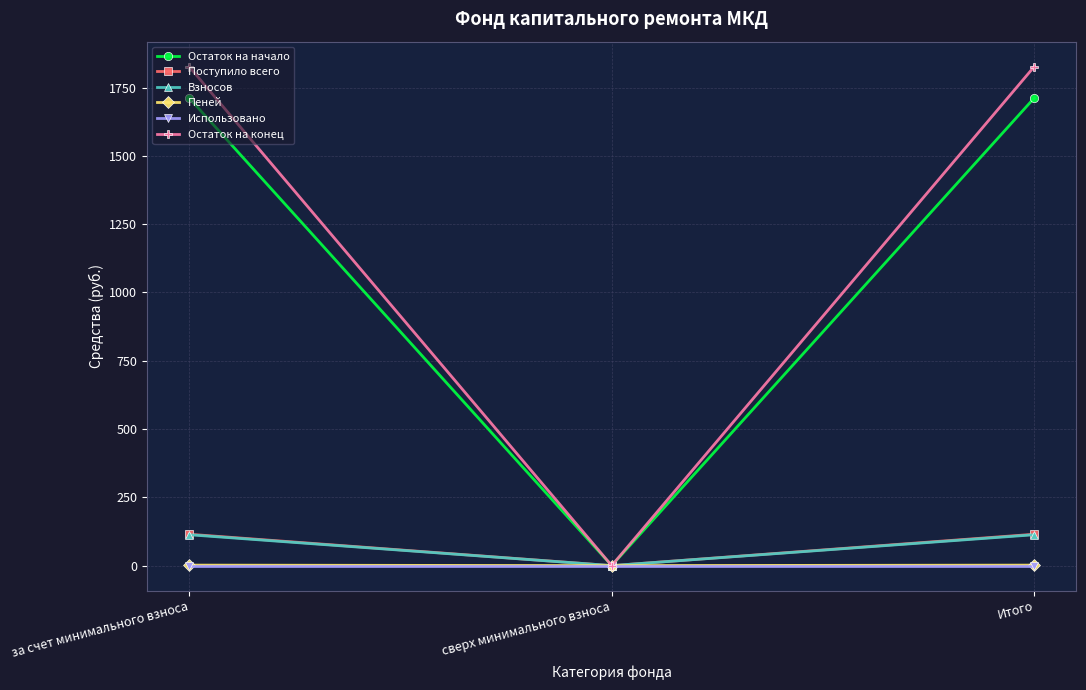

What is the spread (max minus min) of values at за счет минимального взноса?

1827.1